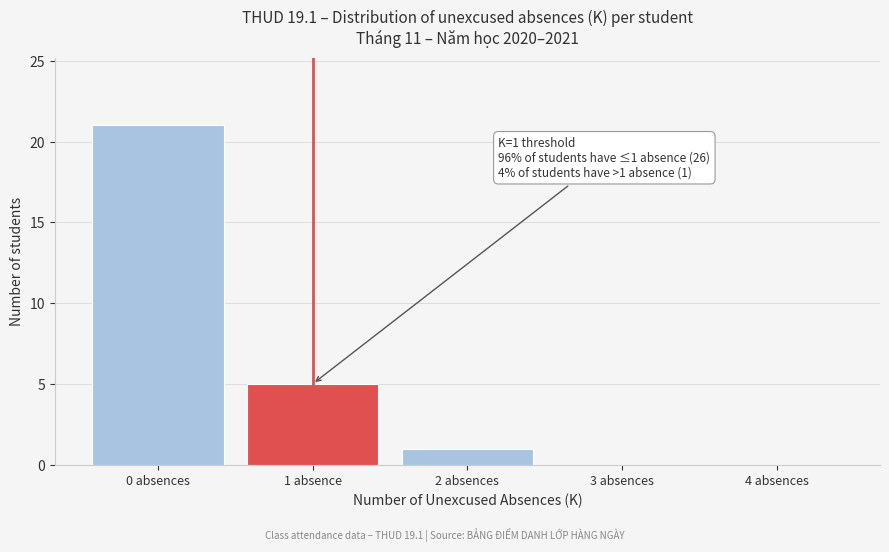

Reading left to right, what are all the values shown in this chart?

0 absences=21	1 absence=5	2 absences=1	3 absences=0	4 absences=0